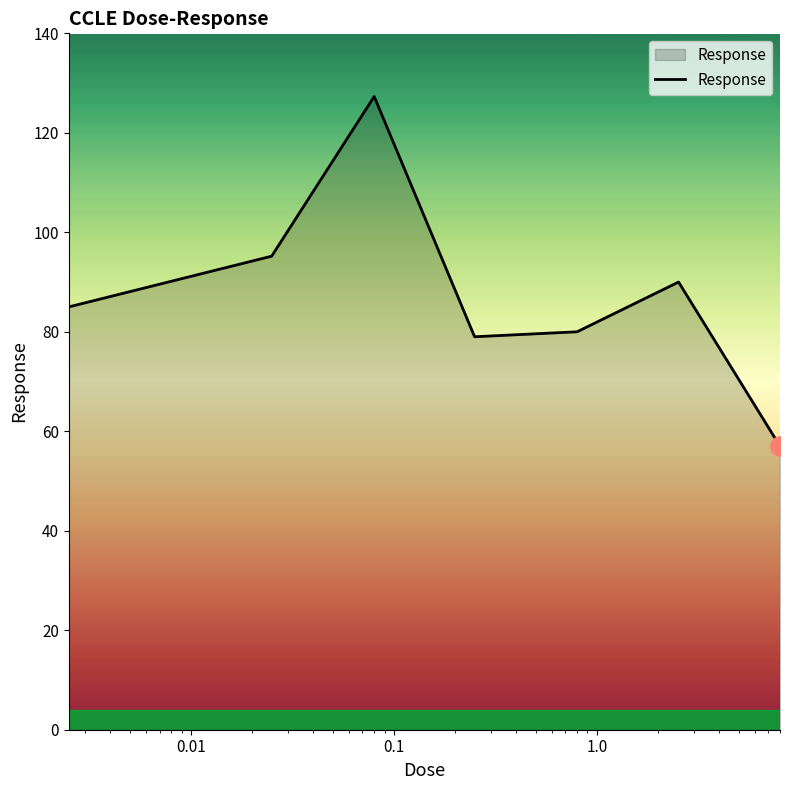

What is the greatest value displayed?

127.3